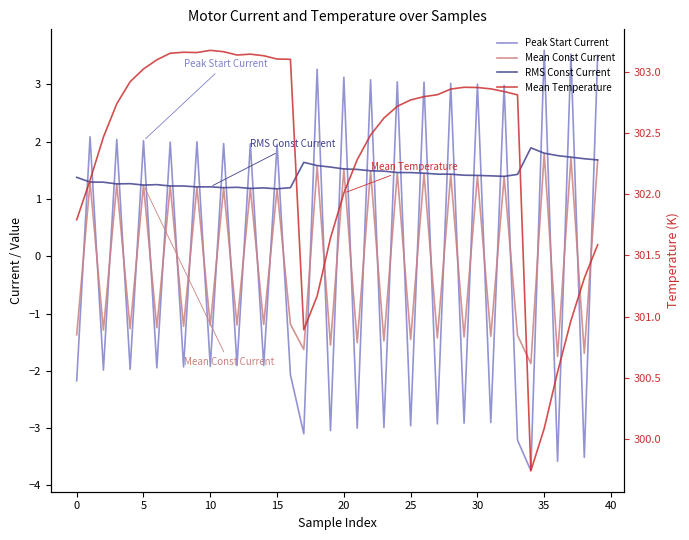

What is the difference between the second highest and second lowest values in the Mean Const Current series?

3.5